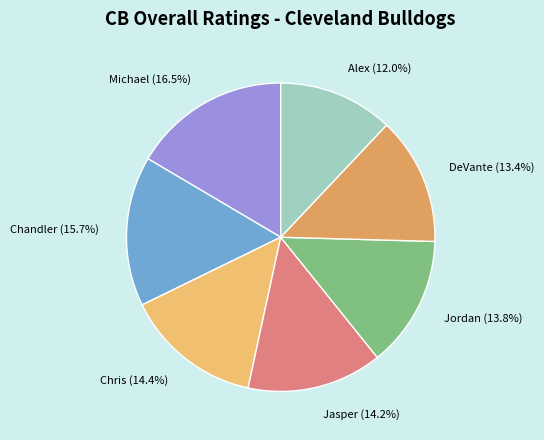

Which category has the smallest portion of the pie?

Alex